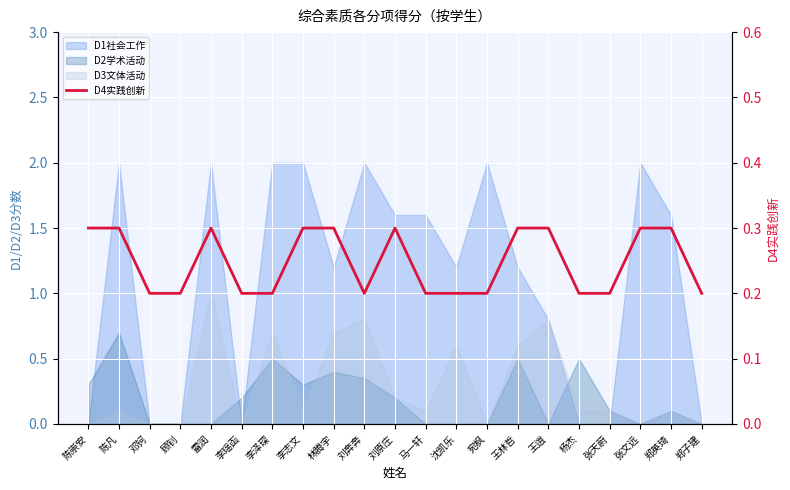

Rank the categories by value from lowest to highest.

邓钶, 顾钊, 李瑶函, 李泽琛, 刘奔奔, 马一轩, 沈凯乐, 宛枫, 杨杰, 张天蔚, 郑子建, 陈崇安, 陈凡, 雷润, 李志文, 林腾宇, 刘原庄, 王林哲, 王逍, 张文远, 郑英琦